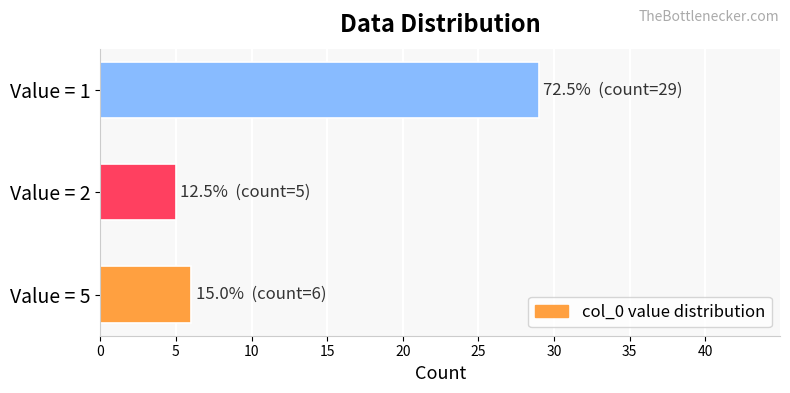

Reading bottom to top, what are all the values shown in this chart?

Value = 5=6	Value = 2=5	Value = 1=29